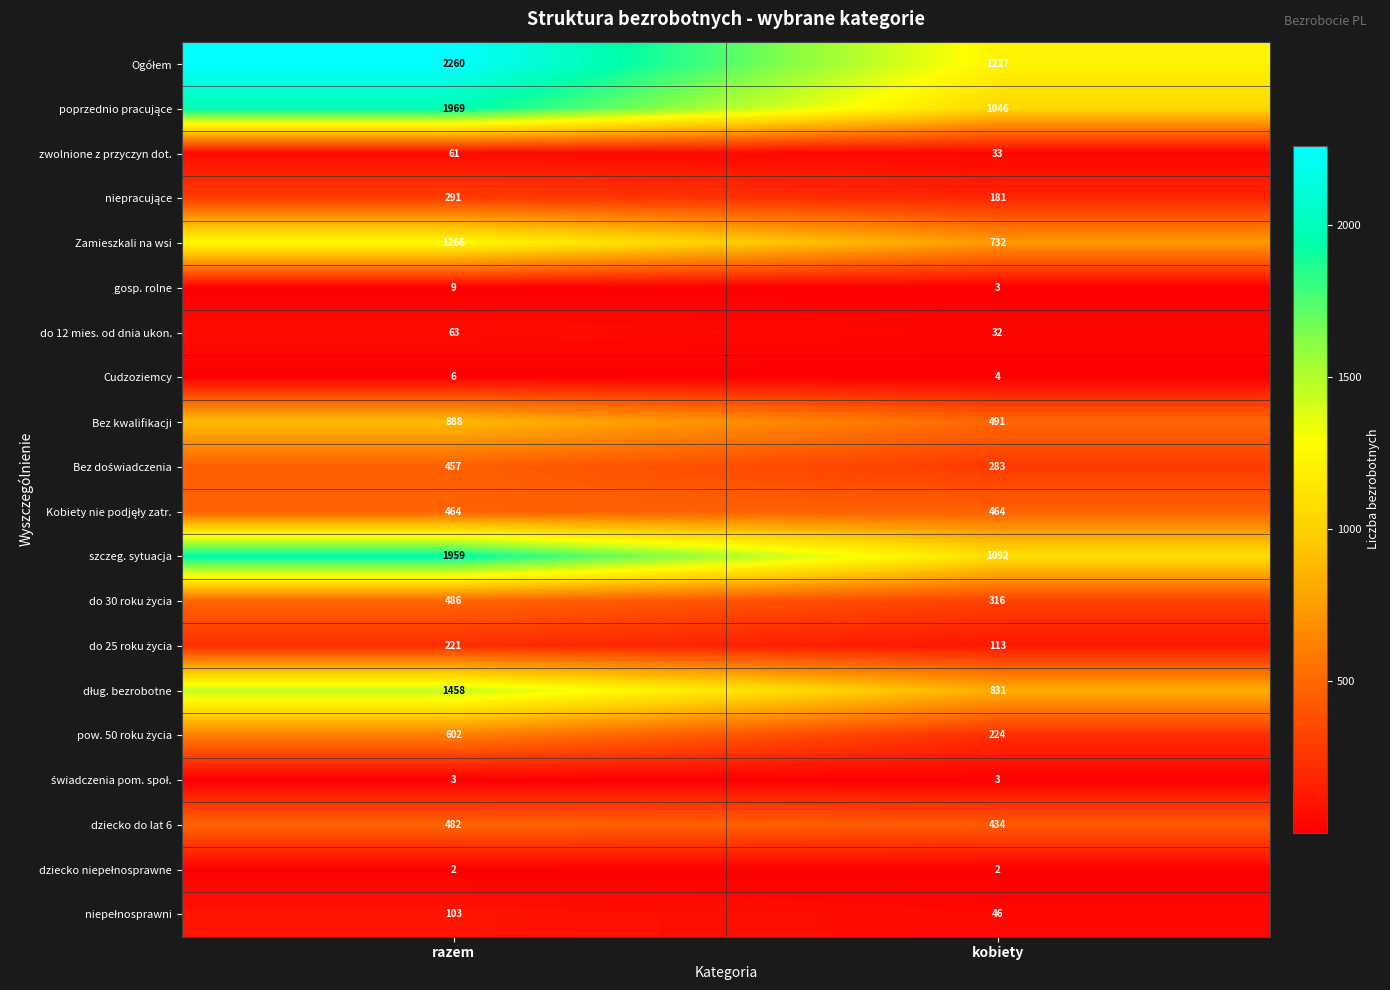

The value of szczeg. sytuacja at razem is 3275. True or false?

False